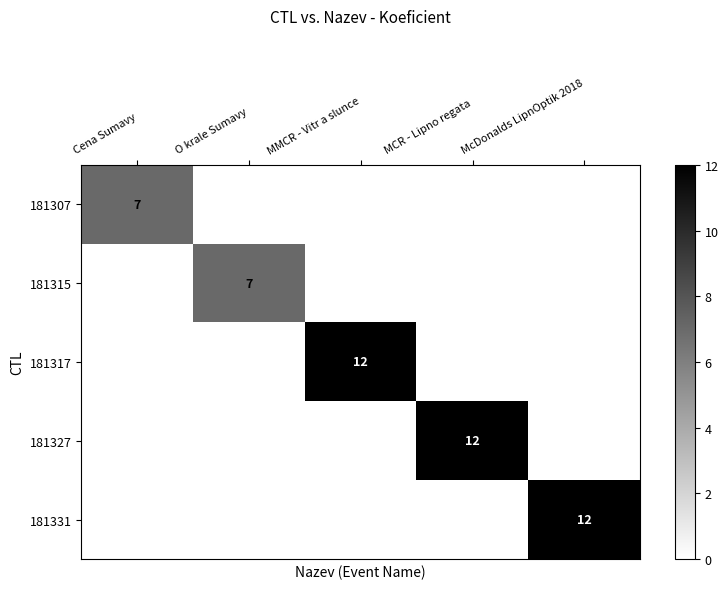

At which category is the sum across all series the highest?

MMCR - Vitr a slunce